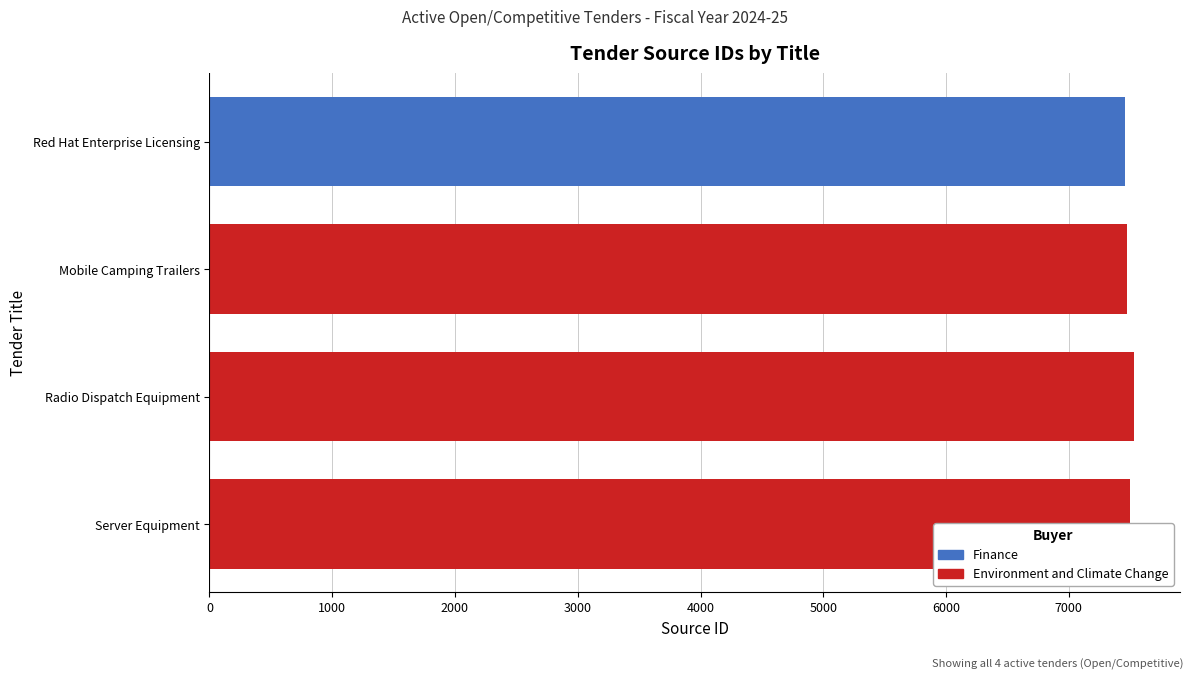

How many values are between 7473 and 7529?

3